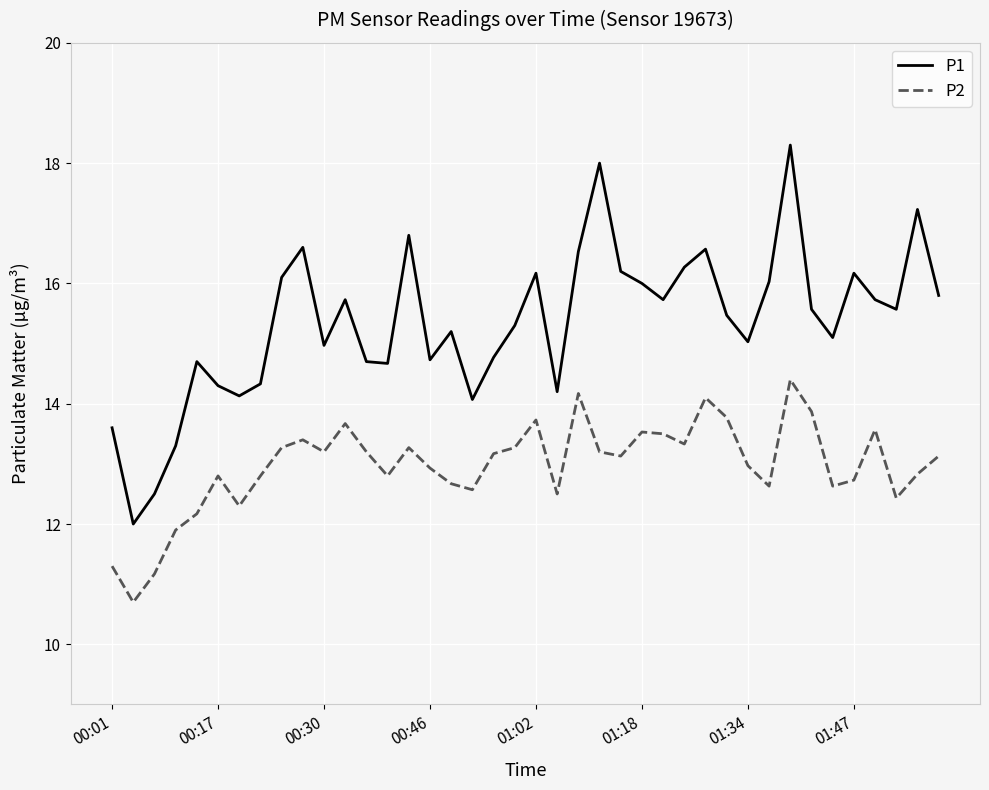

In P2, how many points are higher than both neighbors (excluding endpoints)?

10